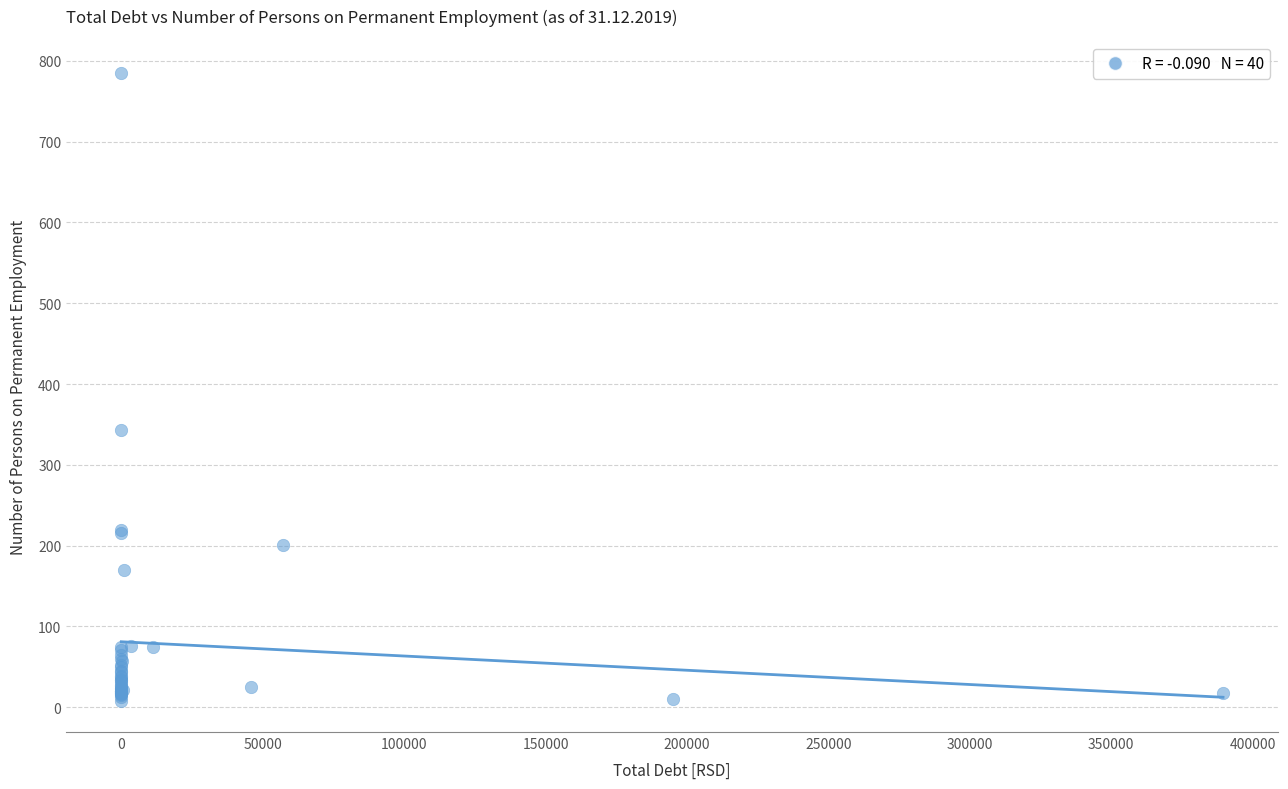

What Y value in the scatter plot is closest to 396?

343